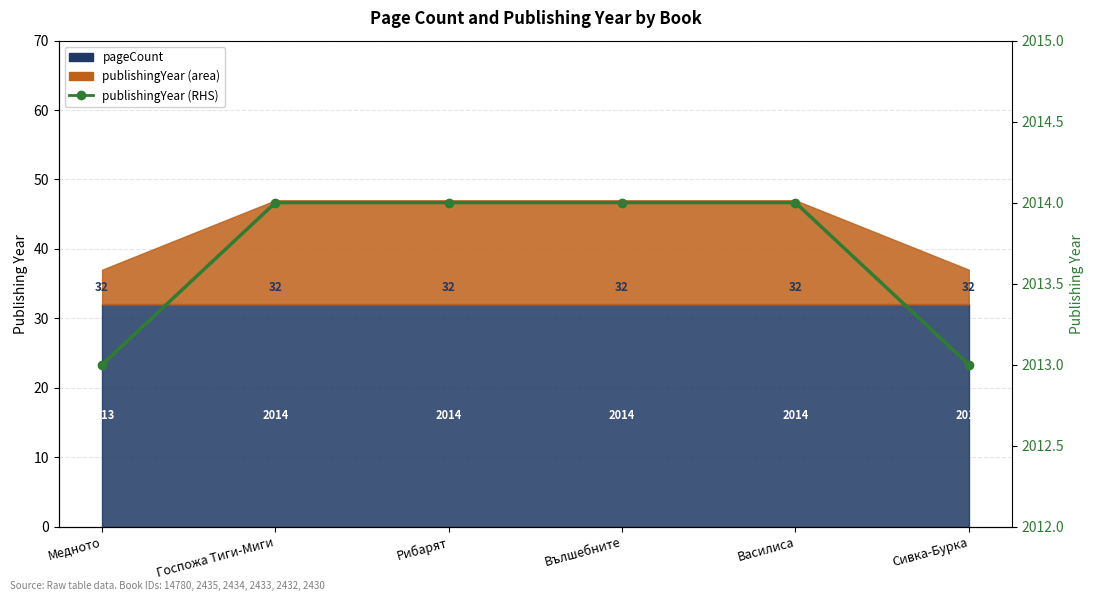

True or false: the data shows 3604 at Госпожа Тиги-Миги.

False